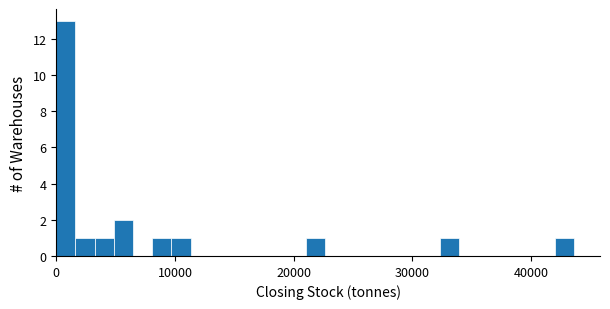

Around what value on the x-axis is the tallest bar? Give the approximate position of its centre, as read against the axis.

1000